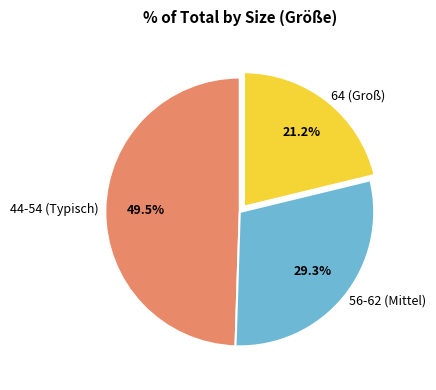

How many slices are in this pie chart?

3